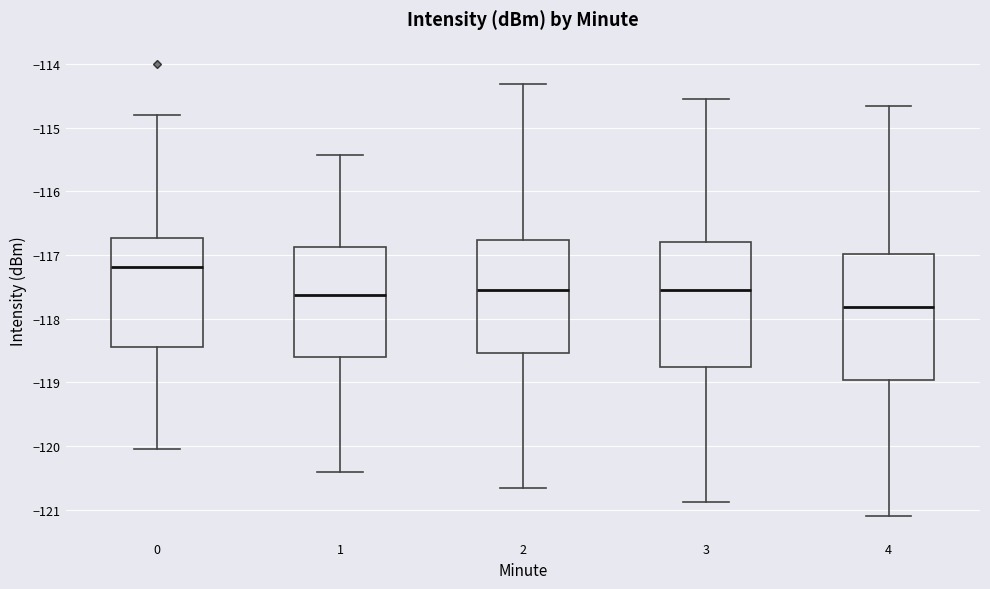

Which box has the lowest median line?

4